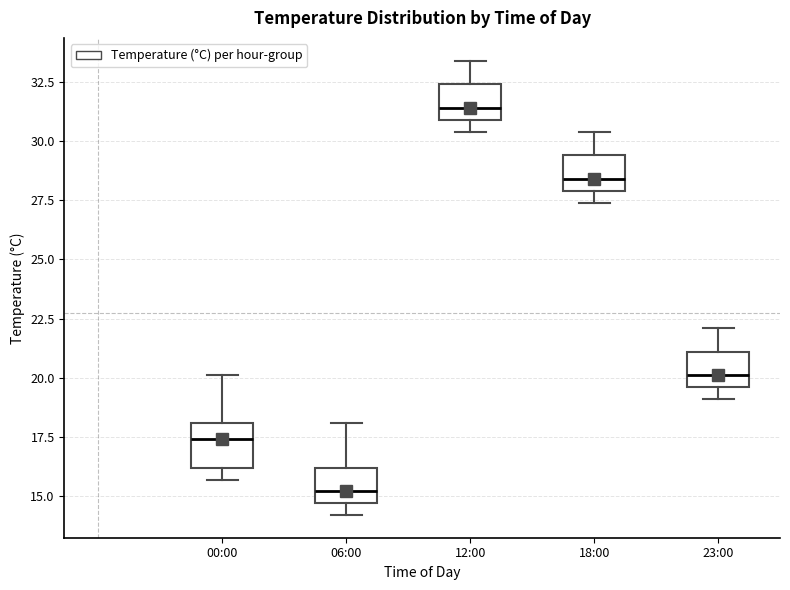

Which box has the highest median line?

12:00